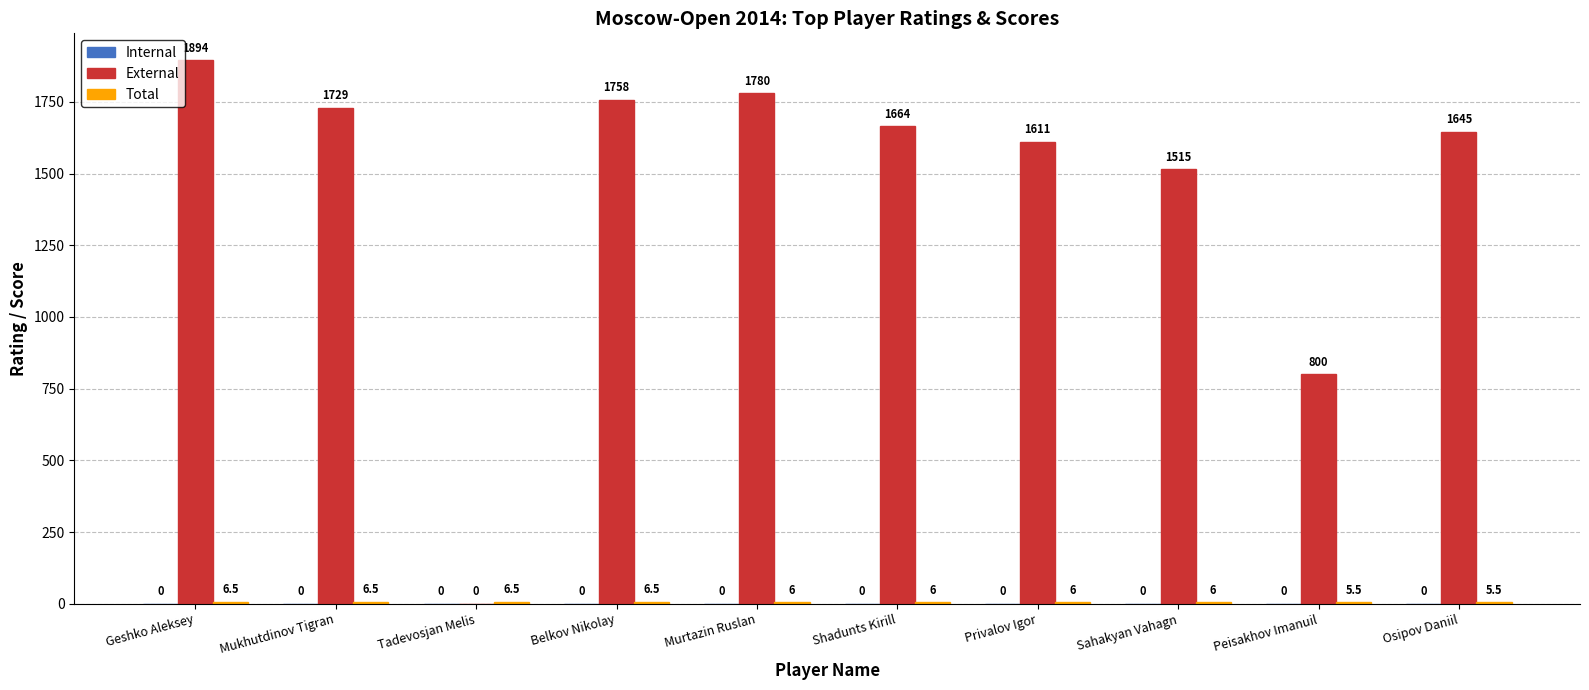

Where does the External series first go above 1664?

Geshko Aleksey